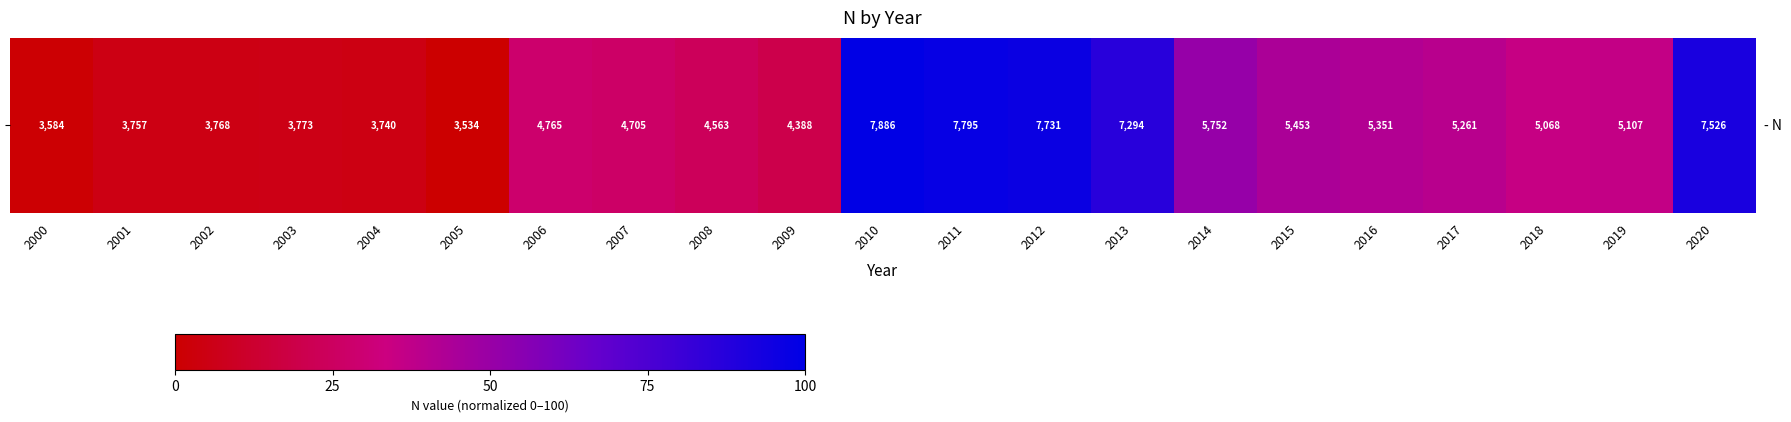

What is the average value?

40.0